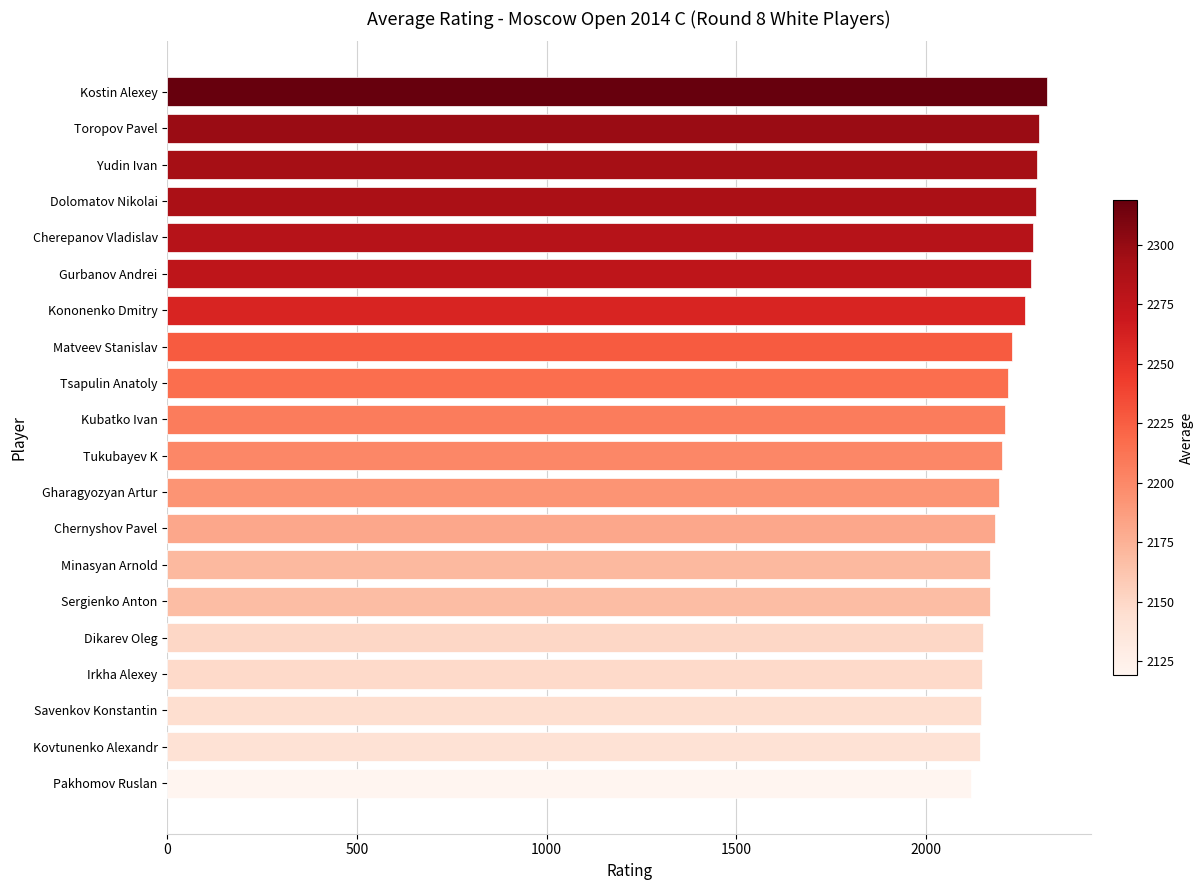

What is the label of the 13th bar from the bottom?

Matveev Stanislav